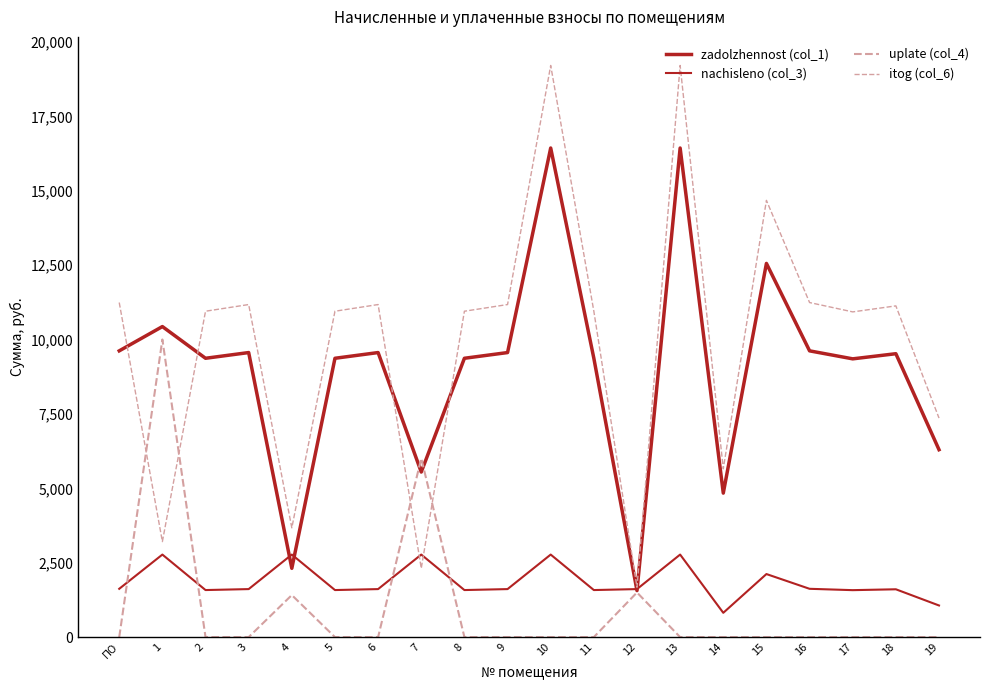

Is the value of zadolzhennost (col_1) at 19 greater than the value of nachisleno (col_3) at 10?

Yes